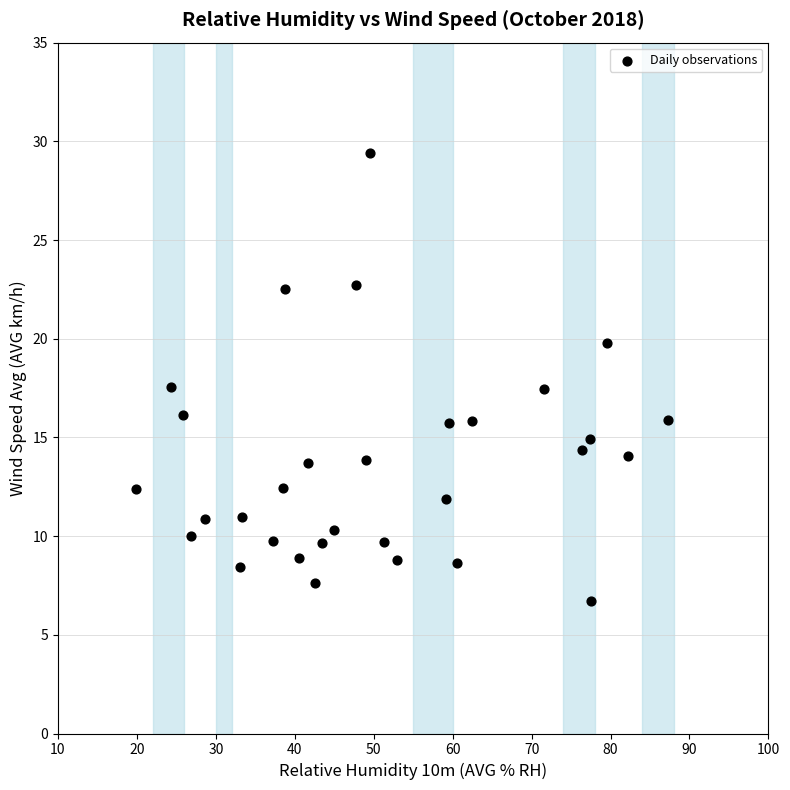

What is the range of Y values (max minus min)?

22.7